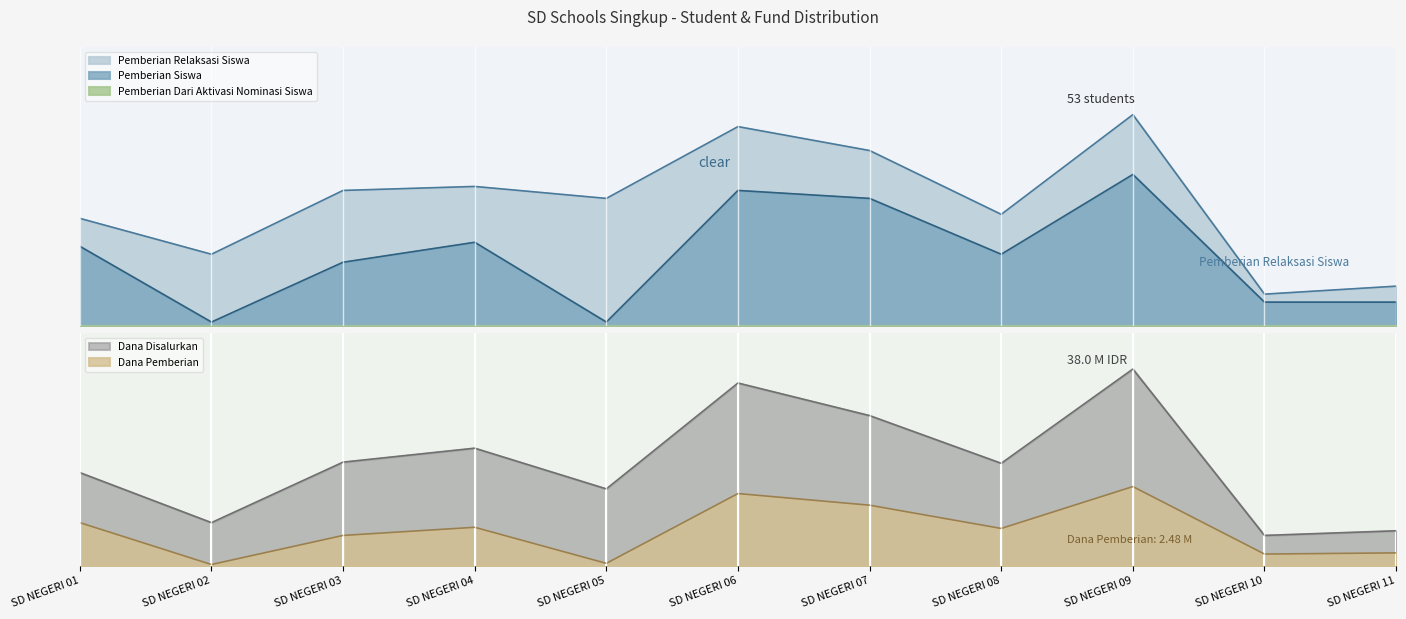

Between SD NEGERI 01 and SD NEGERI 10, which is larger?

SD NEGERI 01